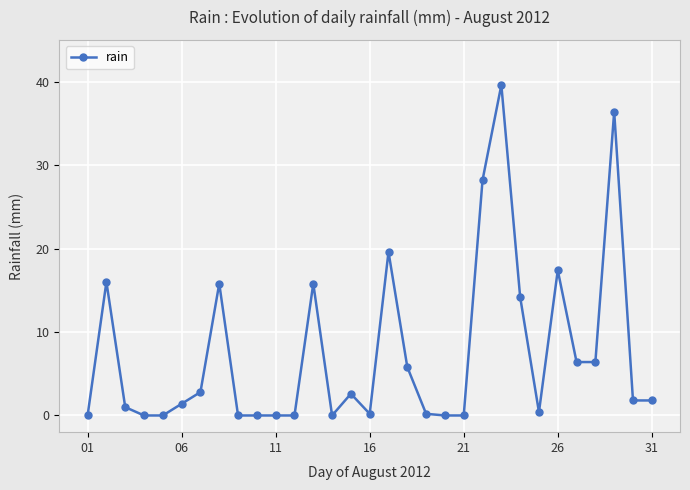

What is the maximum value shown in the chart?

39.6